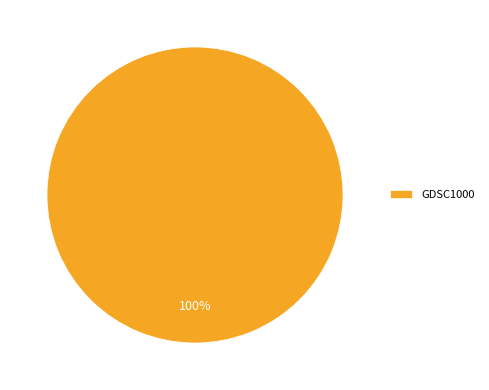

True or false: GDSC1000 accounts for 100% of the total.

True